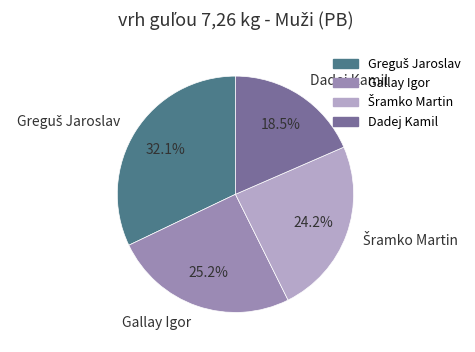

To the nearest percent, what is the difference between the Dadej Kamil and Gallay Igor slice percentages?

7%